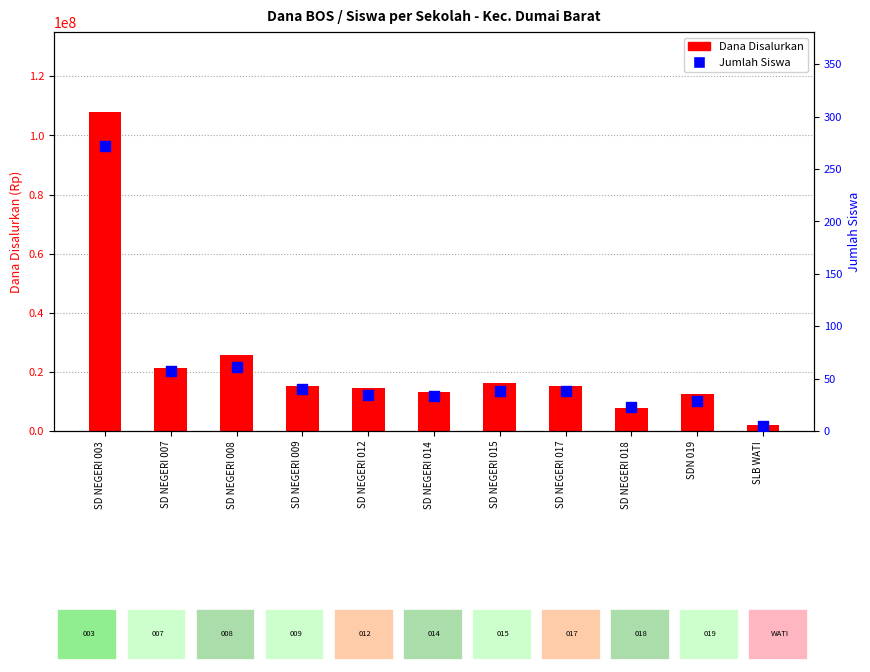

At which category is the sum across all series the highest?

SD NEGERI 003